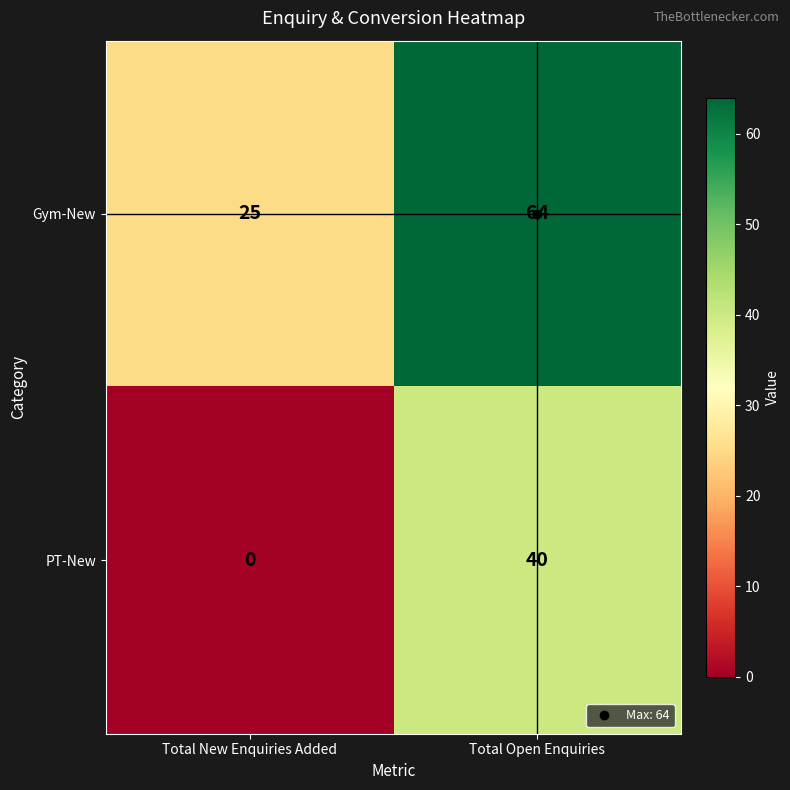

Rank the categories by Gym-New value from highest to lowest.

Total Open Enquiries, Total New Enquiries Added